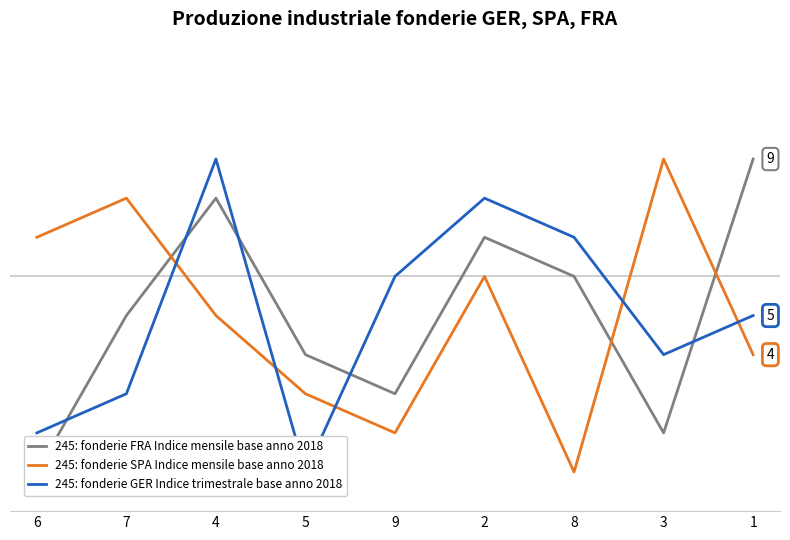

What are all the series names shown in the legend?

245: fonderie FRA Indice mensile base anno 2018, 245: fonderie SPA Indice mensile base anno 2018, 245: fonderie GER Indice trimestrale base anno 2018